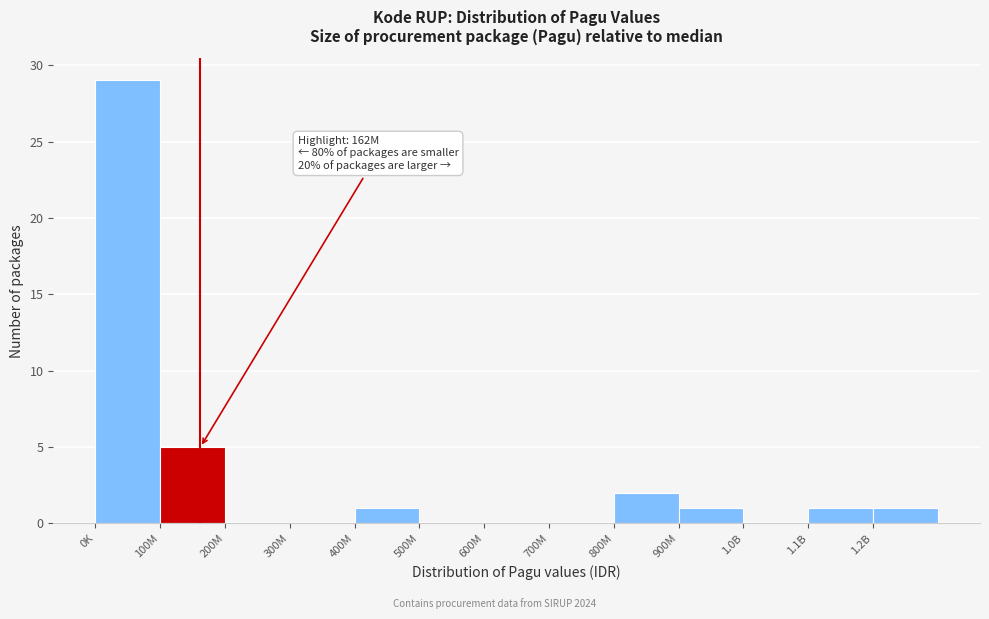

Reading right to left, list all the values displayed in this chart.

1.2B=1	1.1B=1	1.0B=0	900M=1	800M=2	700M=0	600M=0	500M=0	400M=1	300M=0	200M=0	100M=5	0K=29